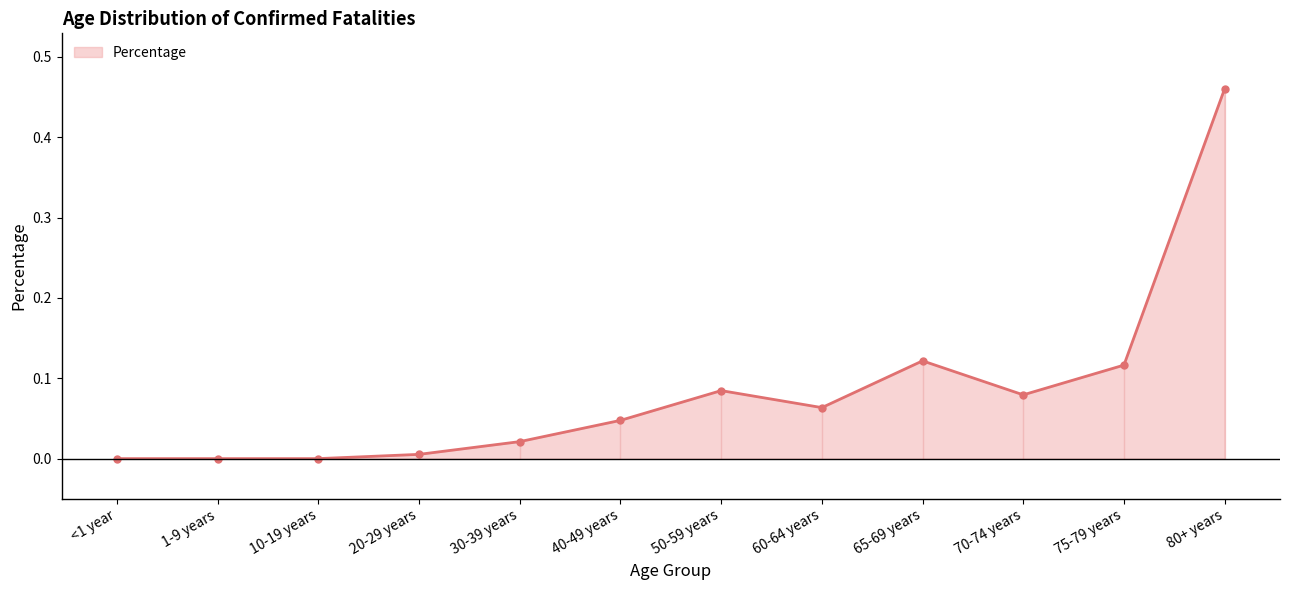

True or false: there are more than 0 points higher than both neighbors.

True